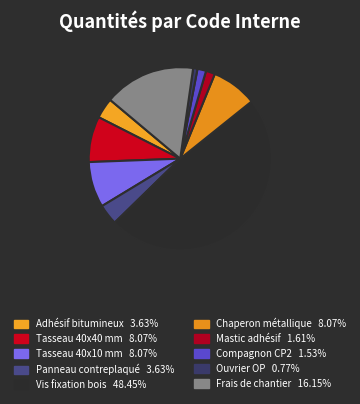

To the nearest percent, what is the average slice percentage?

10%